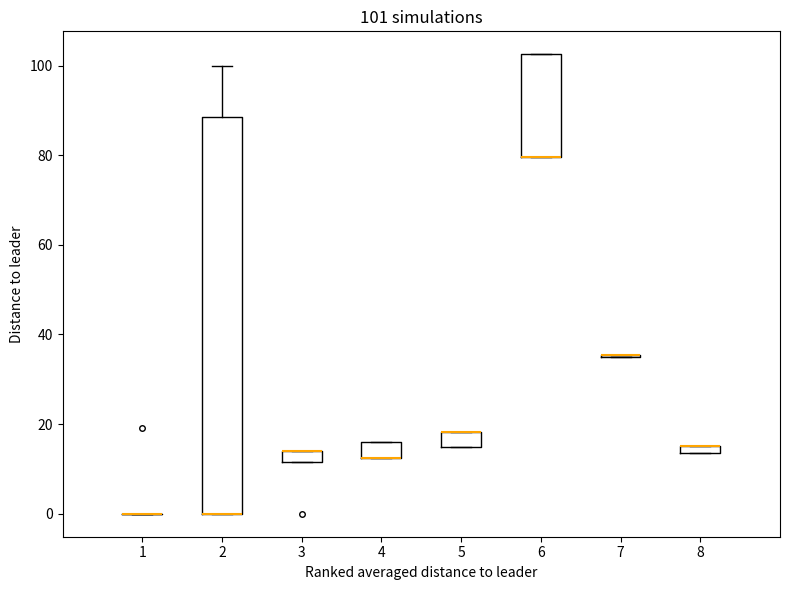

Comparing the boxes themselves (not the whiskers), which one is the tallest?

2